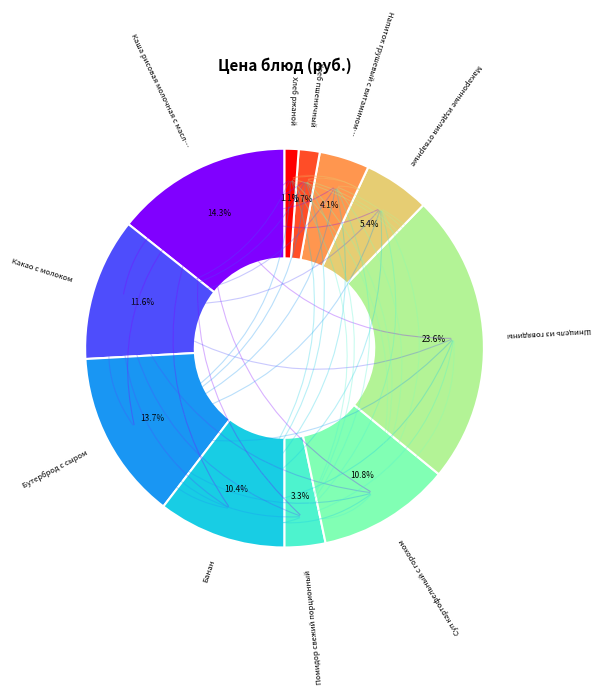

Does any single category account for the majority?

No